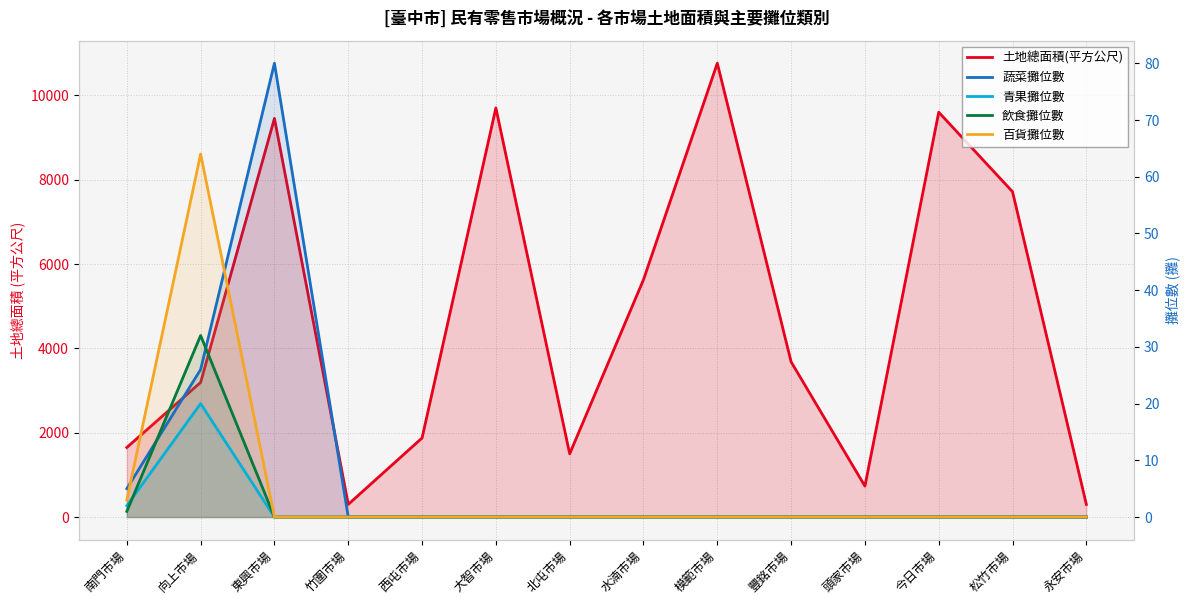

At which category is the sum across all series the highest?

模範市場